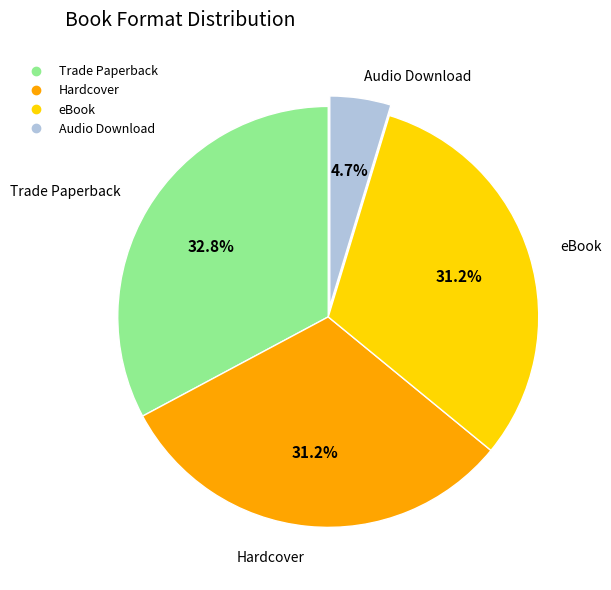

Between Audio Download and Hardcover, which is larger?

Hardcover